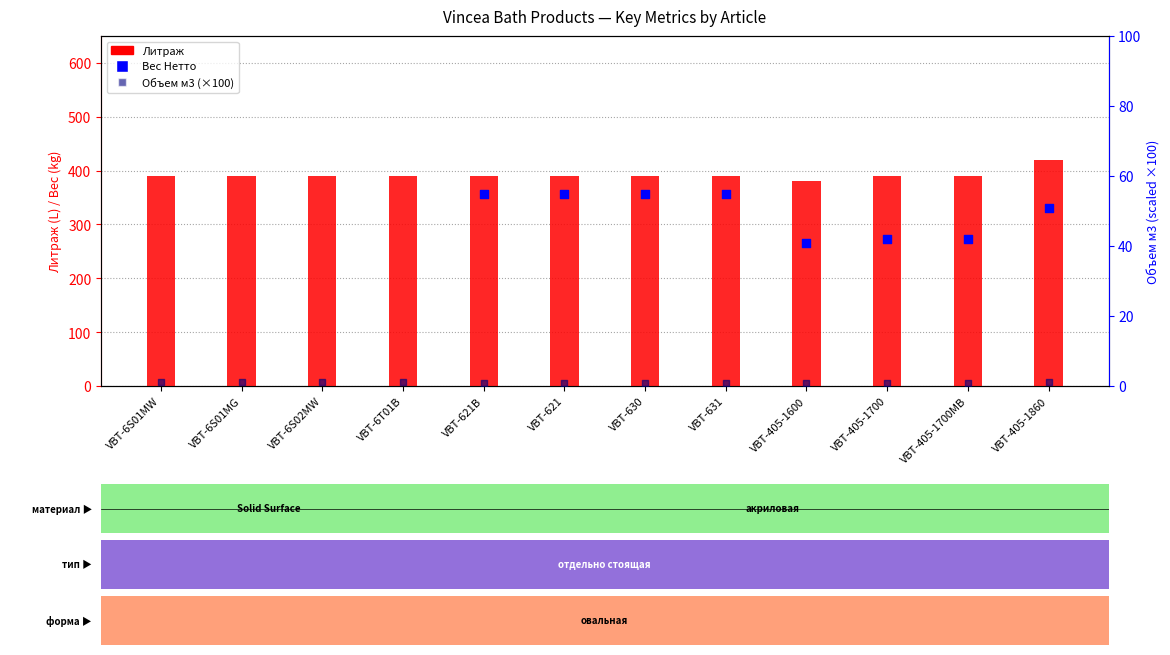

What are all the series names shown in the legend?

Литраж, Вес Нетто, Объем м3 (×100)